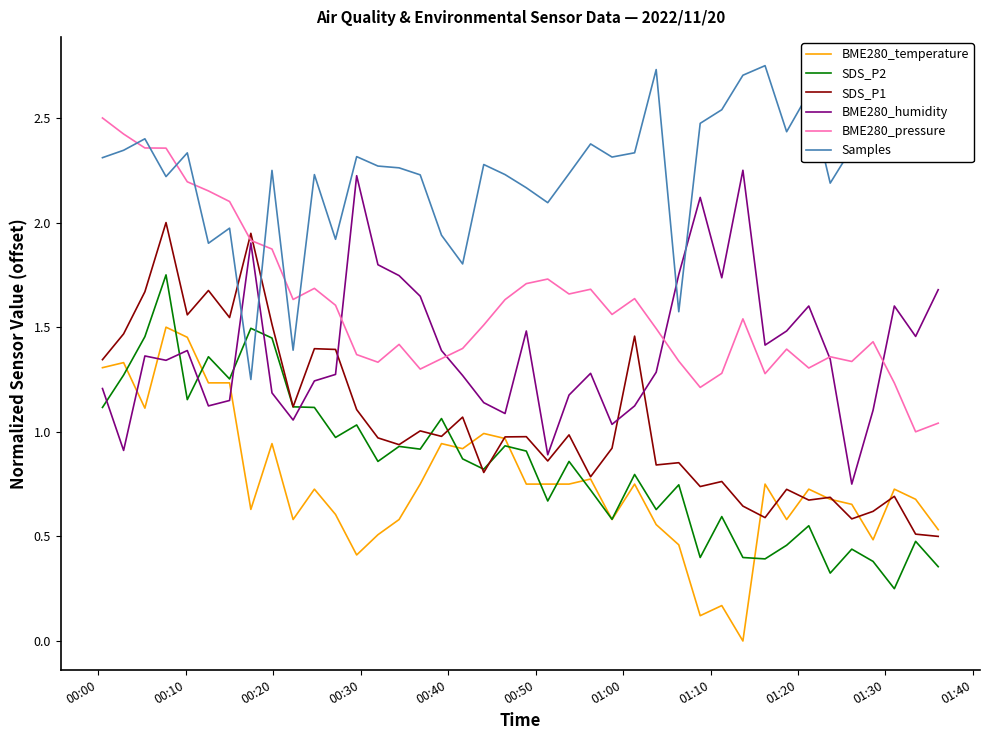

What is the highest value of the SDS_P1 series?

2.0